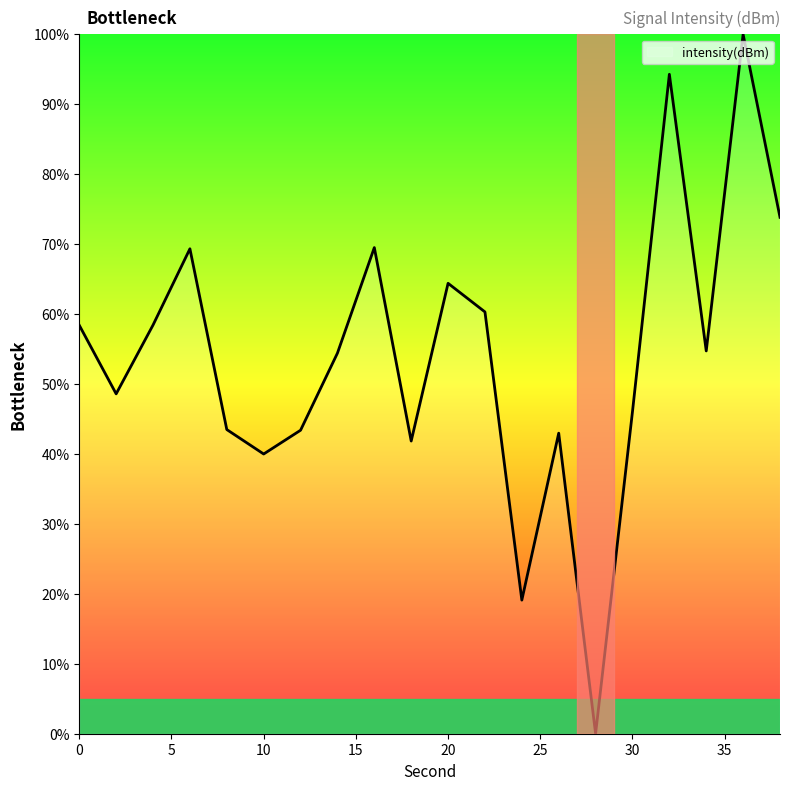

What is the greatest value displayed?

100.0